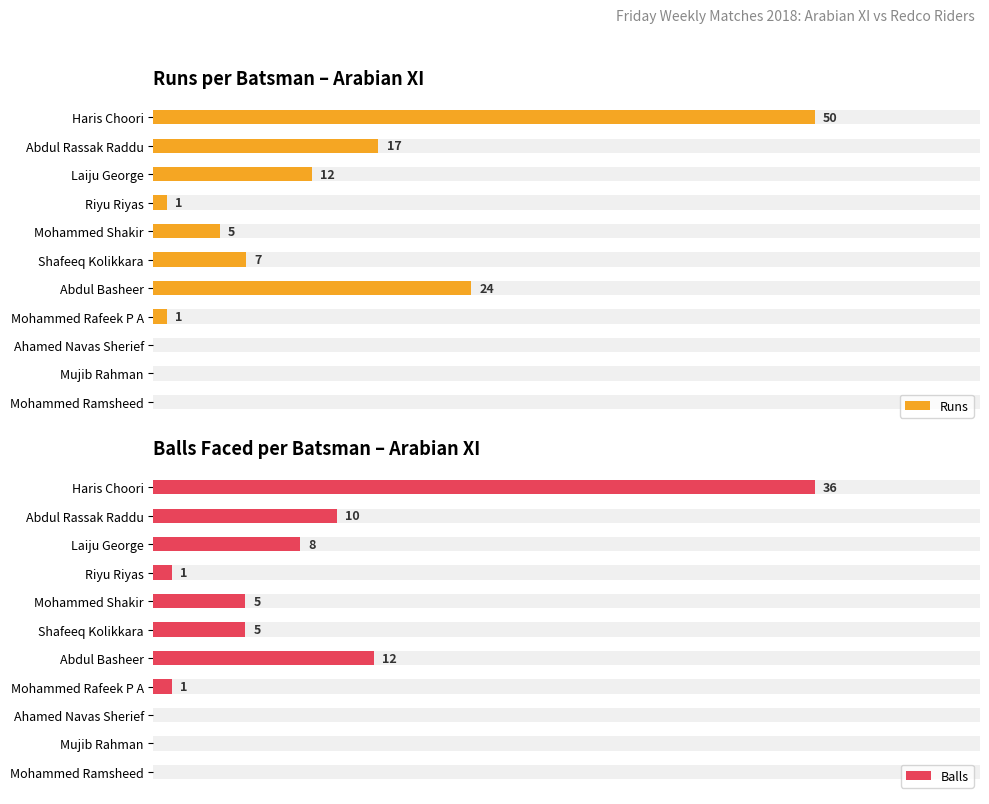

How many bars are there in each group?

2